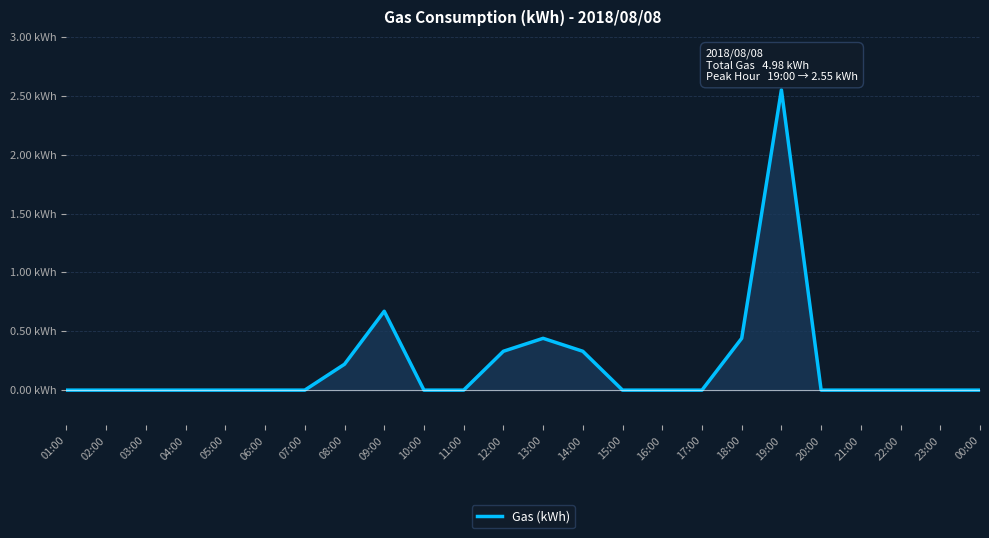

At which category does the chart reach its peak across all series?

19:00